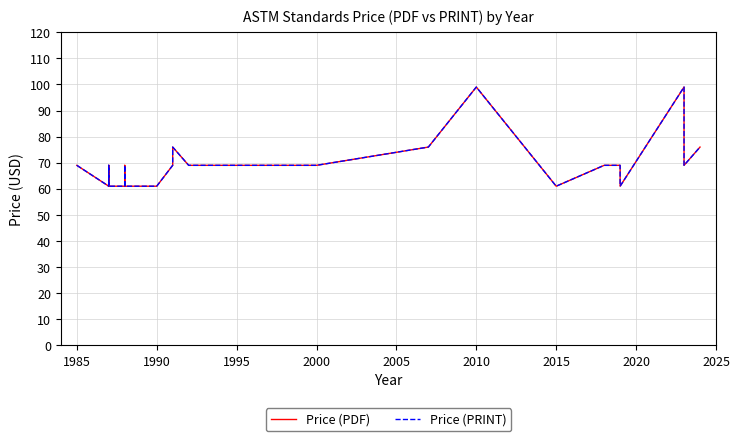

Which series has the largest total across all categories?

Price (PDF)